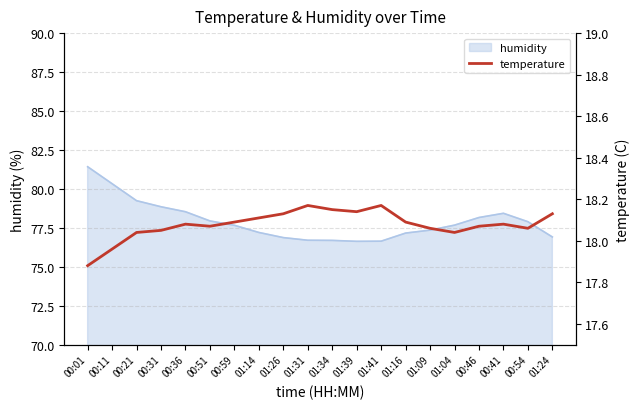

Is it true that humidity equals 26.7 at 00:11?

False